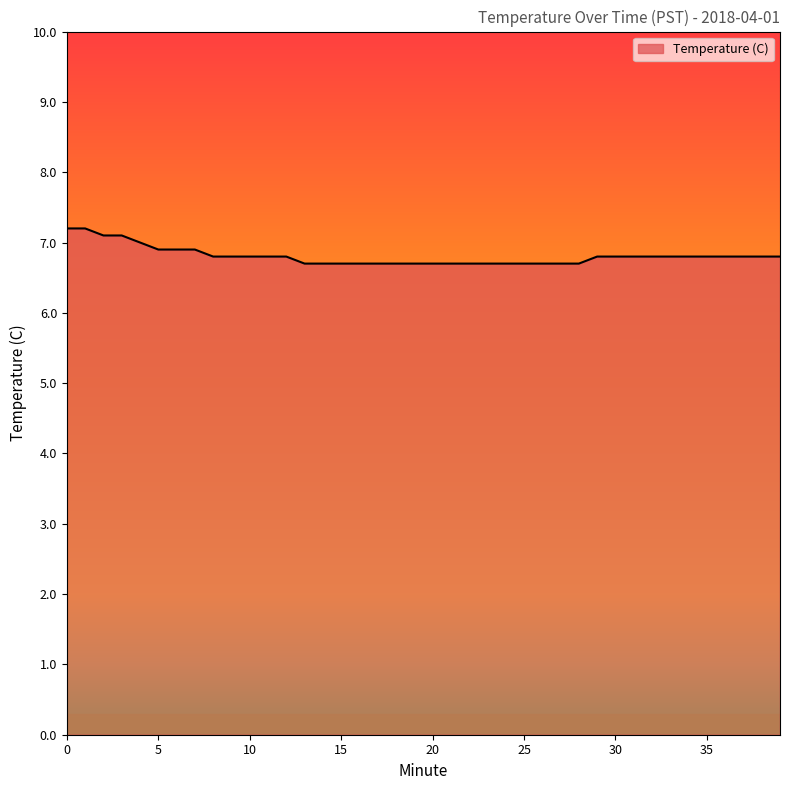

What is the maximum value shown in the chart?

7.2